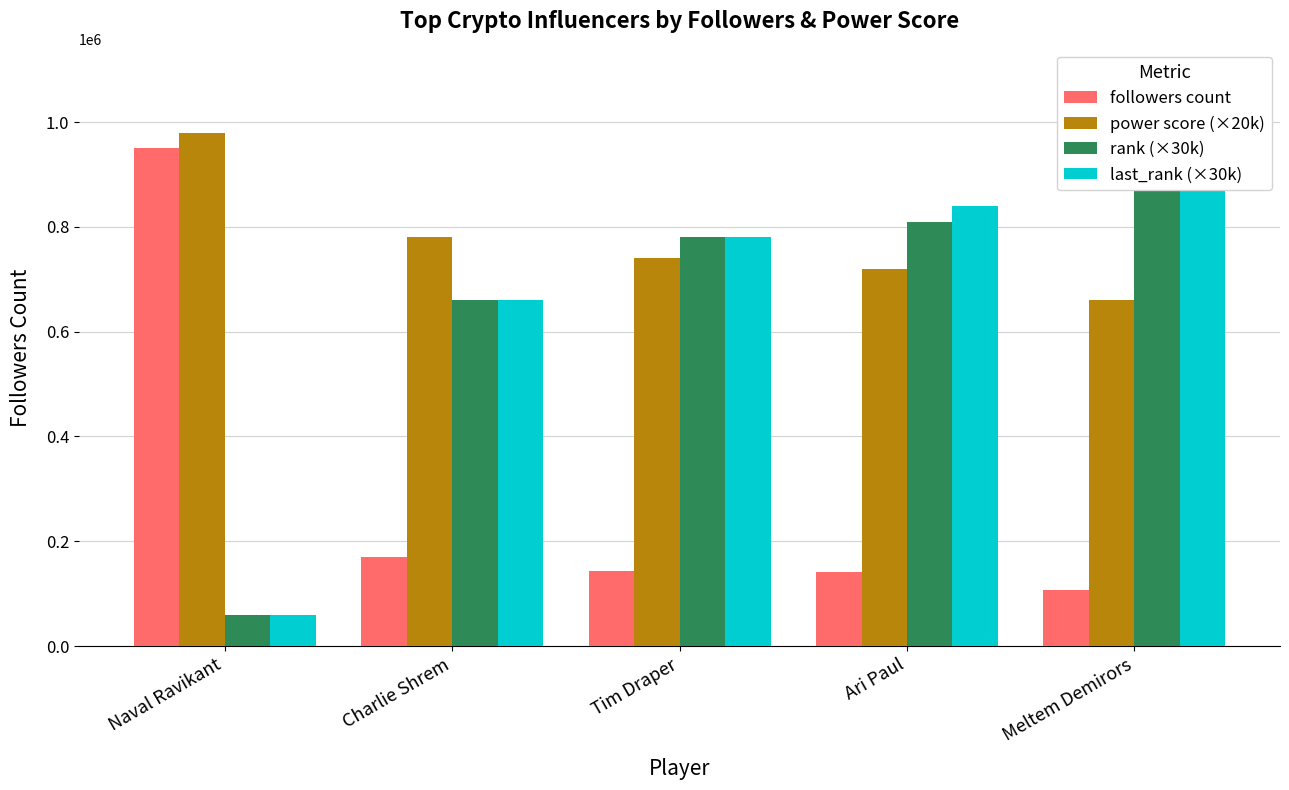

What is the label of the 2nd bar from the right?

Ari Paul